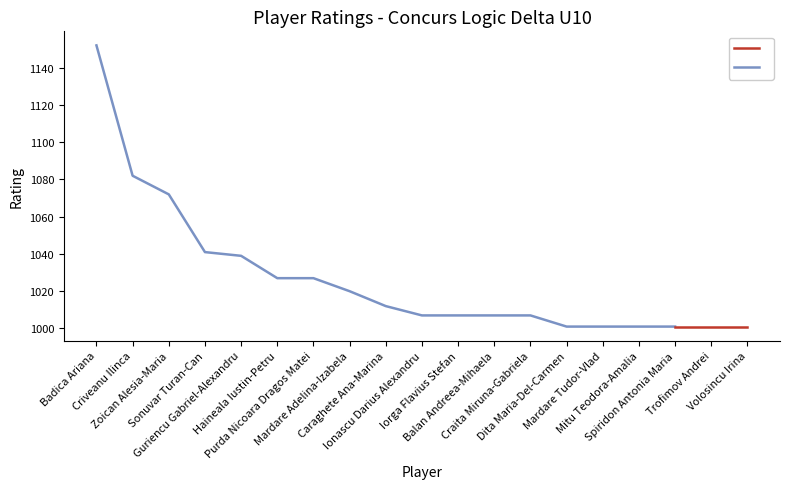

At which label does the data first exceed 1007?

Badica Ariana